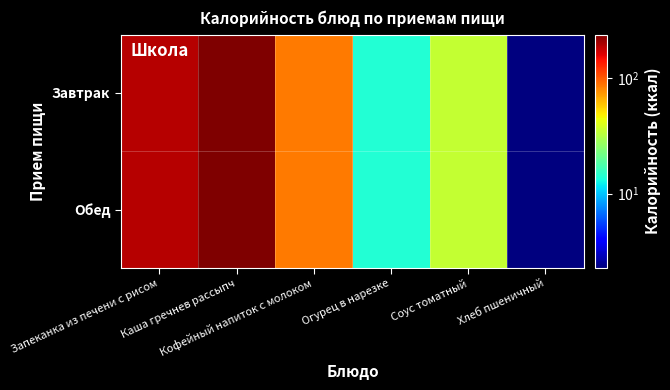

At Хлеб пшеничный, list the series in order from smallest to largest.

Завтрак, Обед